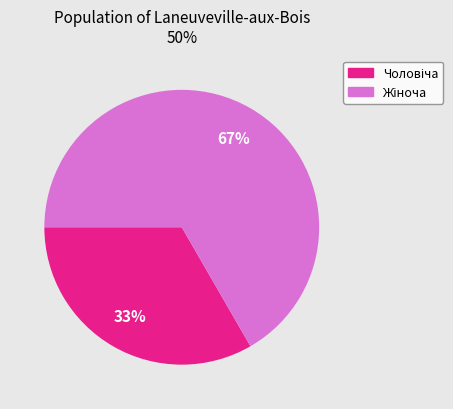

Is there a majority slice in this chart?

Yes